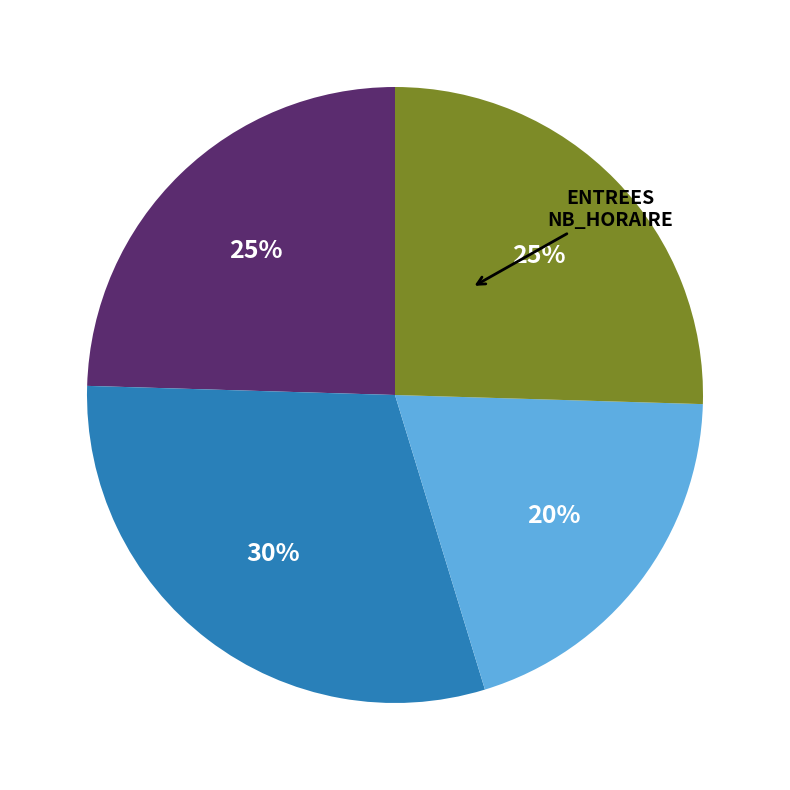

To the nearest percent, what is the average slice percentage?

25%